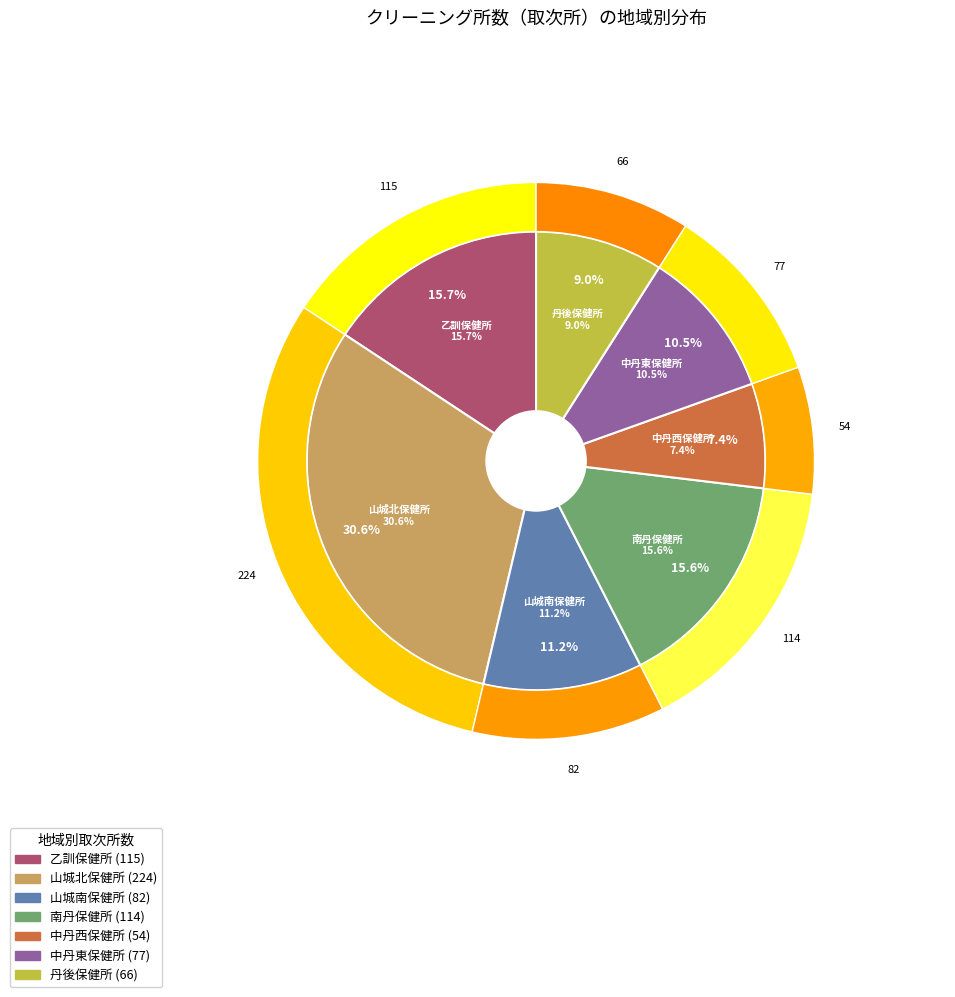

What is the change in value from 乙訓保健所 to 山城北保健所?

+109